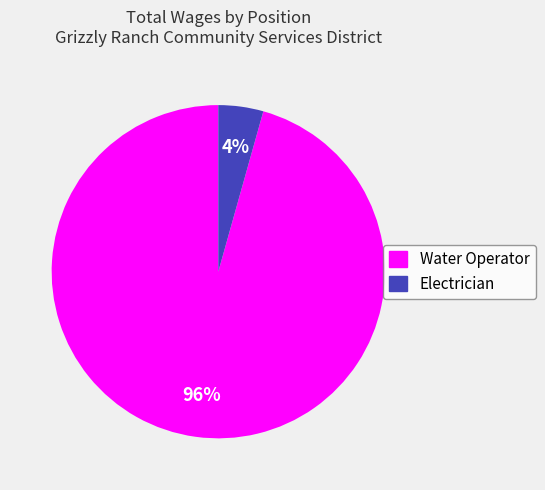

True or false: Water Operator accounts for 96% of the total.

True